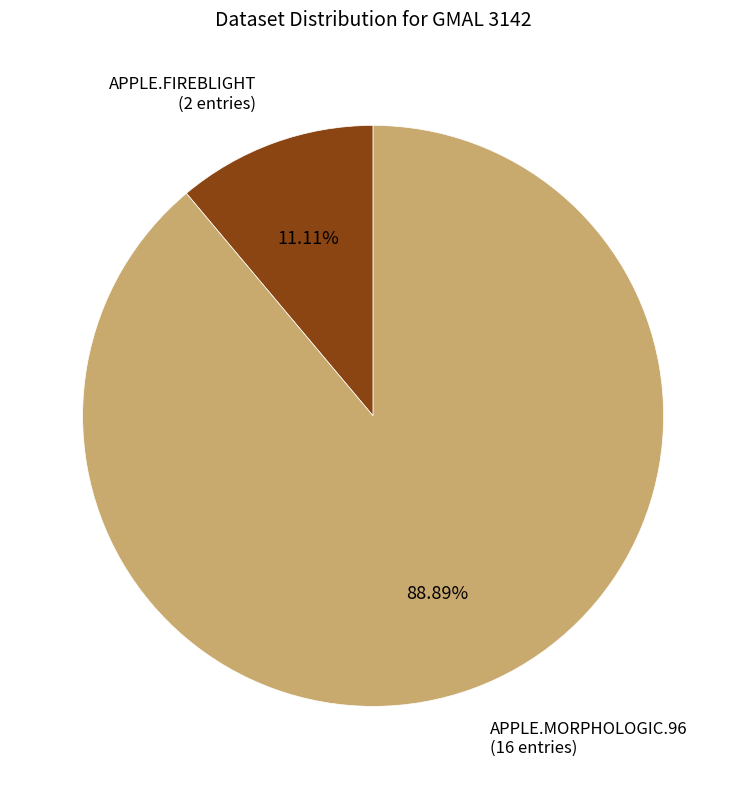

Combined, what portion of the pie is APPLE.MORPHOLOGIC.96 and APPLE.FIREBLIGHT?

100.0%